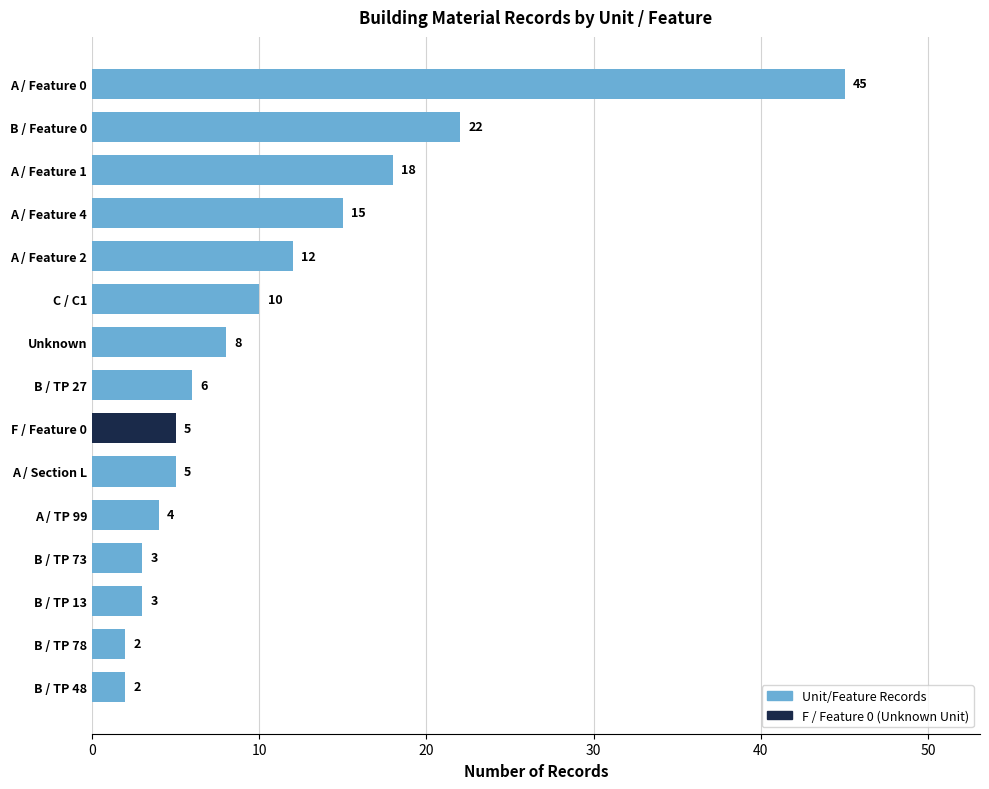

What is the label of the 4th bar from the top?

A / Feature 4